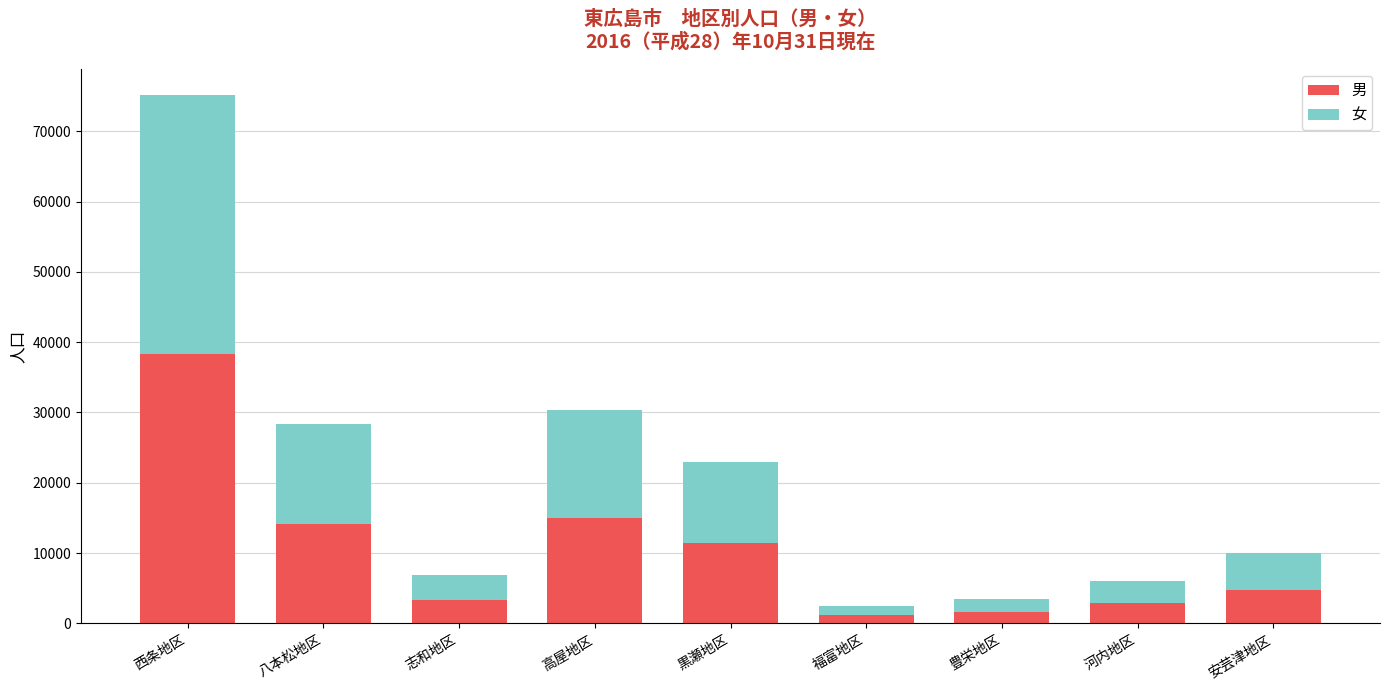

What is the difference between the maximum and second lowest values in the 男 series?

36803